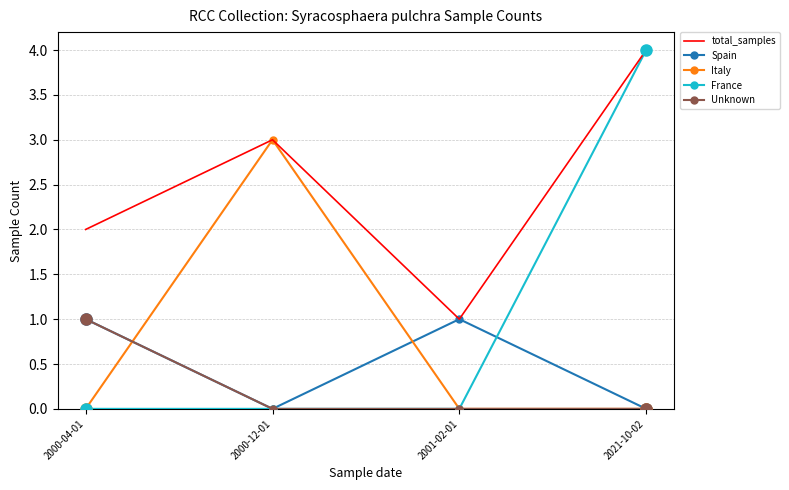

What is the difference between the maximum and second lowest values in the France series?

4